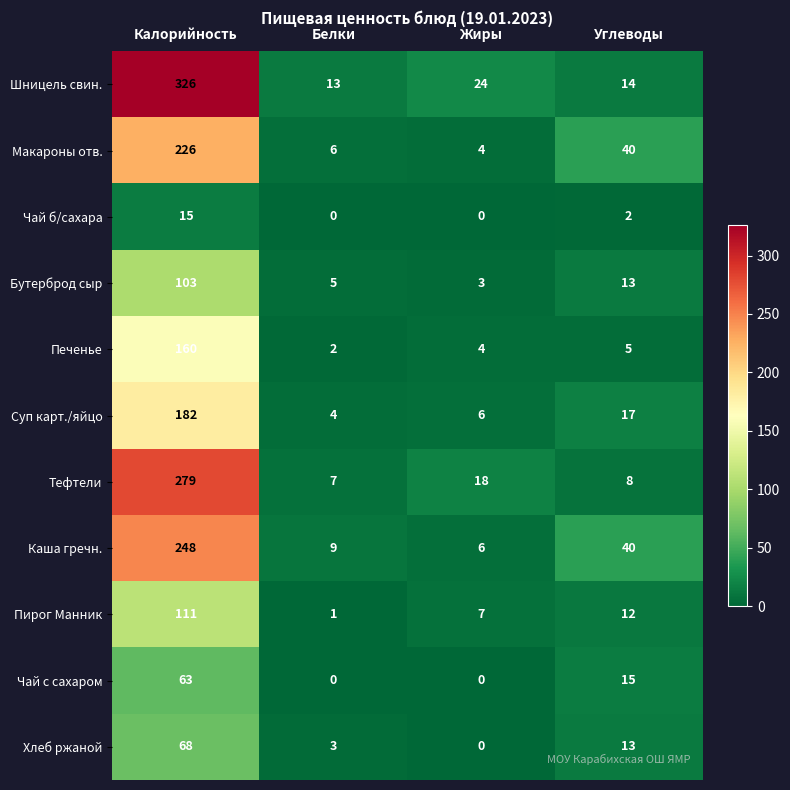

What is the sum of the Суп карт./яйцо values at Углеводы and Жиры?

23